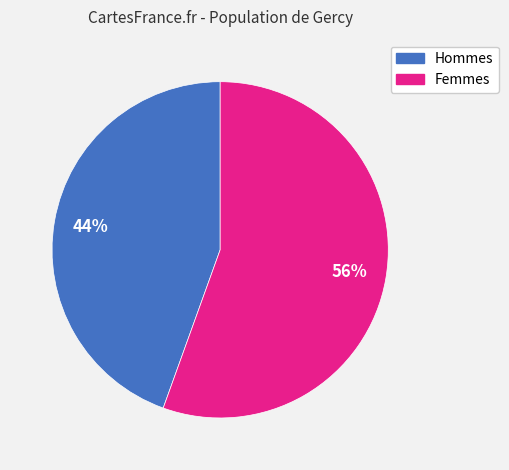

To the nearest percent, what percentage of the pie is Hommes?

44%